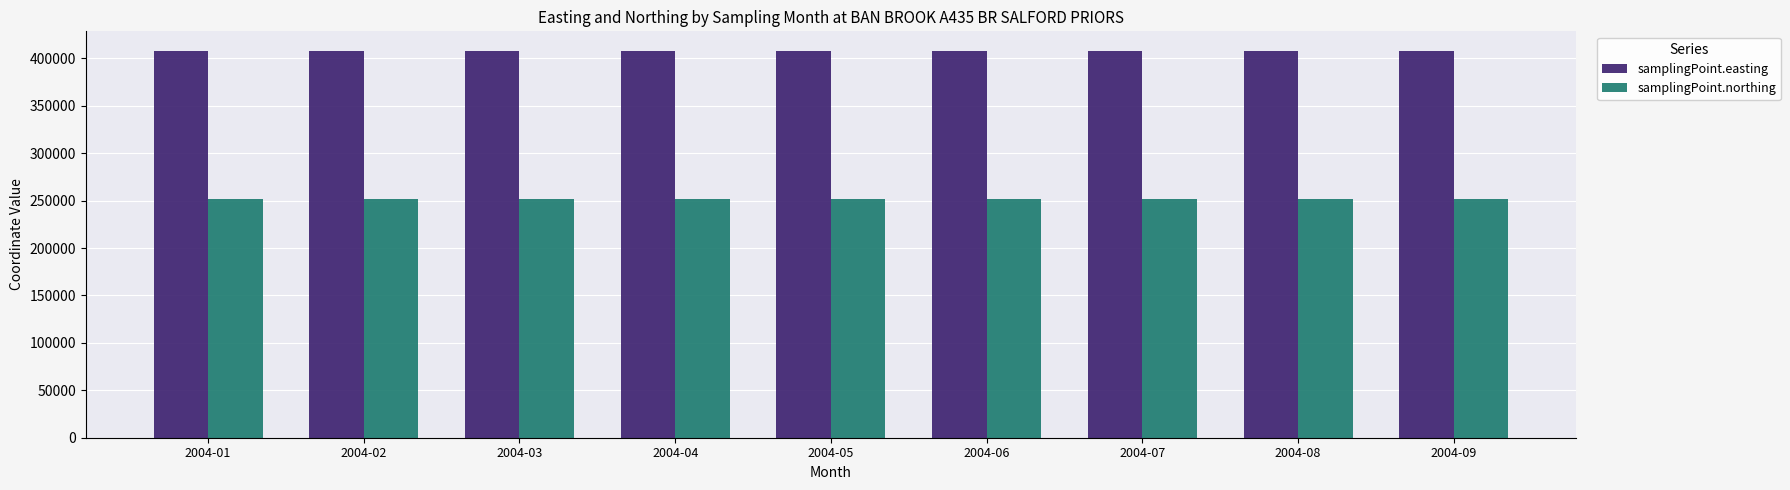

Count the number of categories in the chart.

9